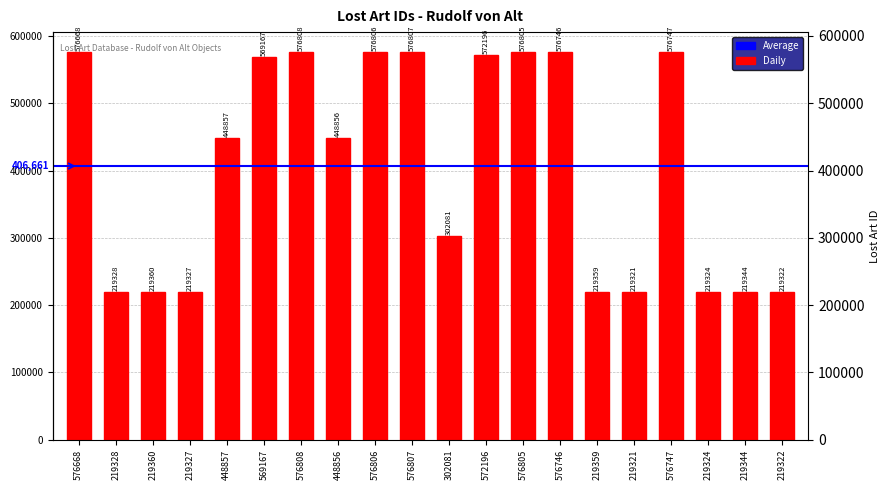

What position from the right is 219344?

2